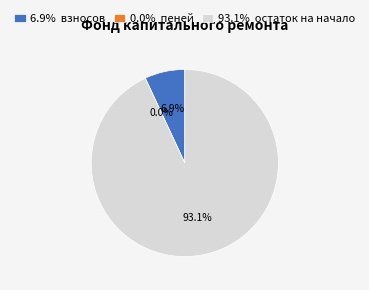

What percentage is NOT represented by взносов?

93.1%